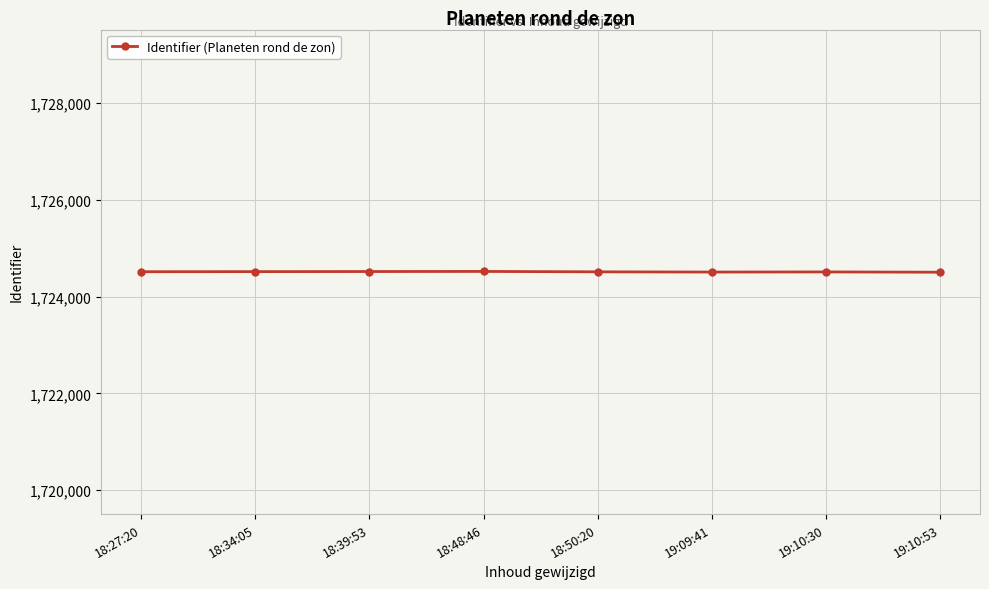

What is the average value?

1724516